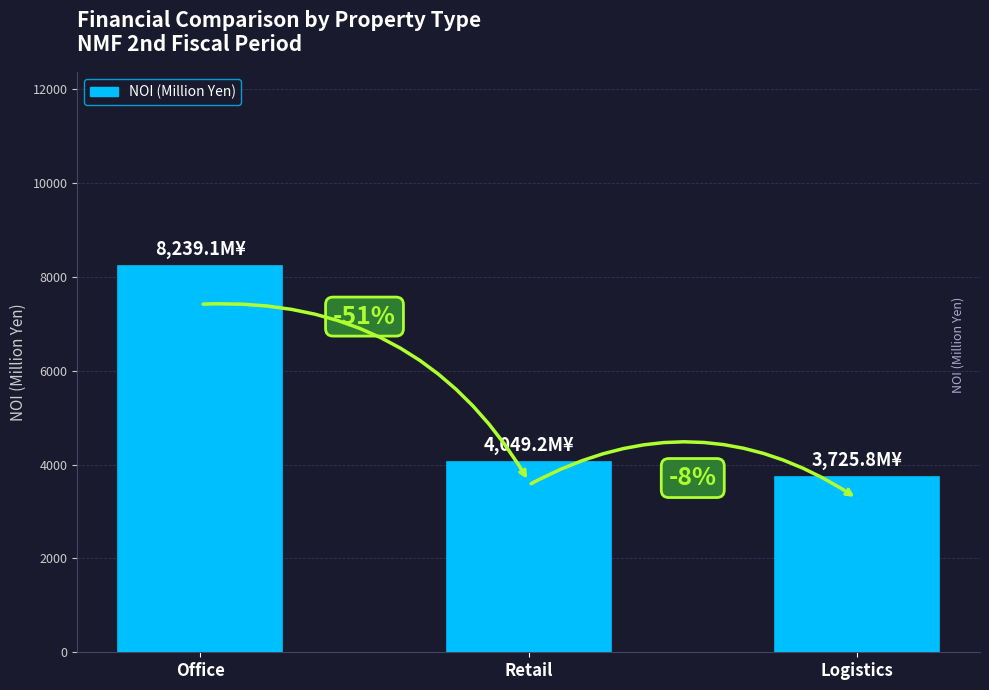

The chart shows a value of 4049.2 at Retail. True or false?

True